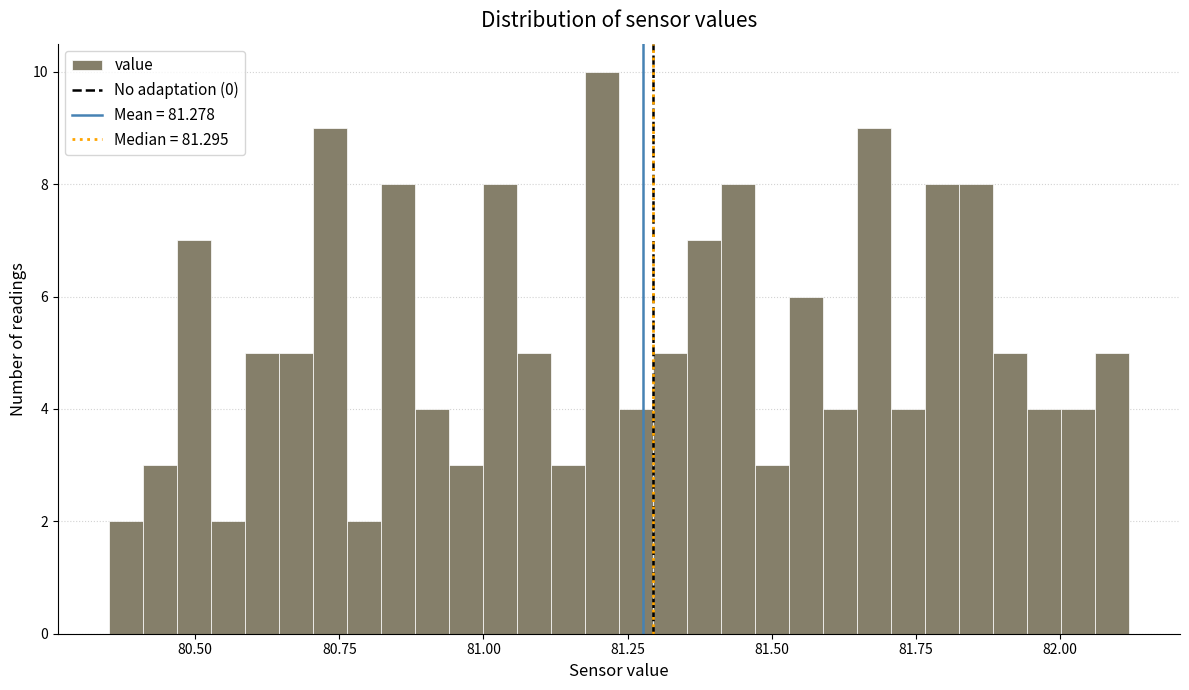

Around what value on the x-axis is the tallest bar? Give the approximate position of its centre, as read against the axis.

81.20